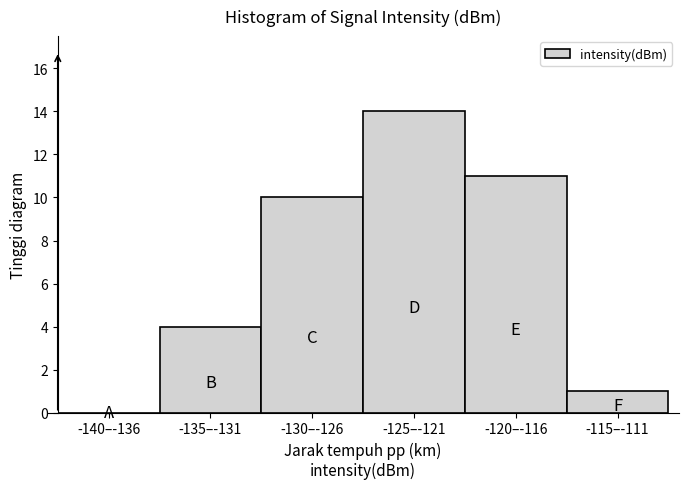

Reading left to right, extract all data points from this chart.

-140–-136=0	-135–-131=4	-130–-126=10	-125–-121=14	-120–-116=11	-115–-111=1